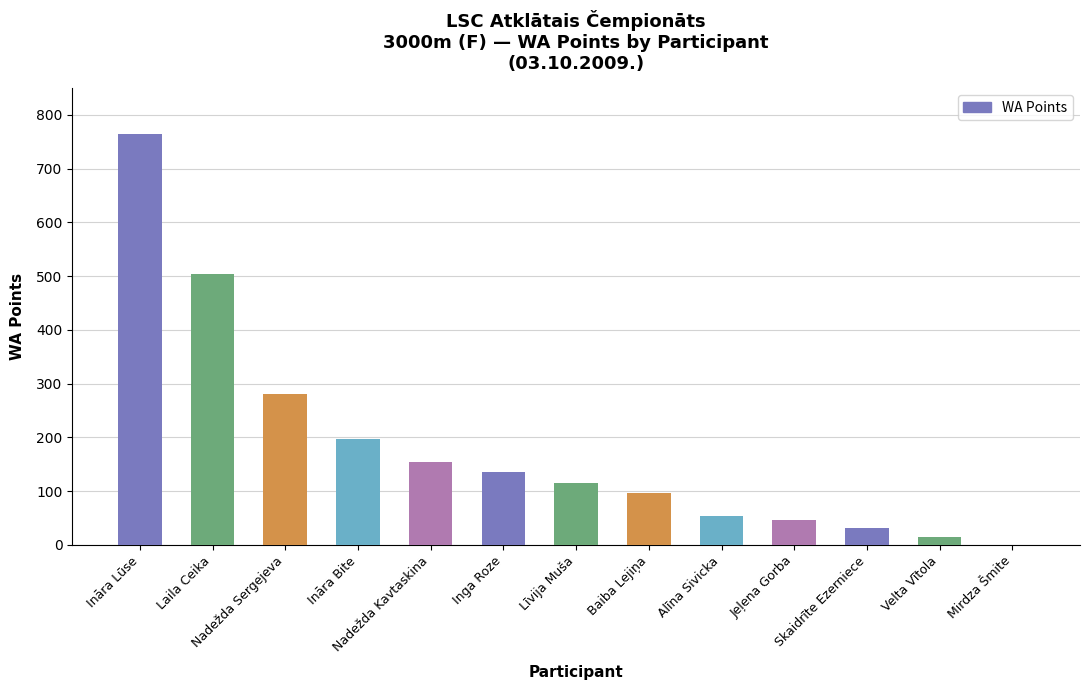

At which label does the data first exceed 114?

Ināra Lūse